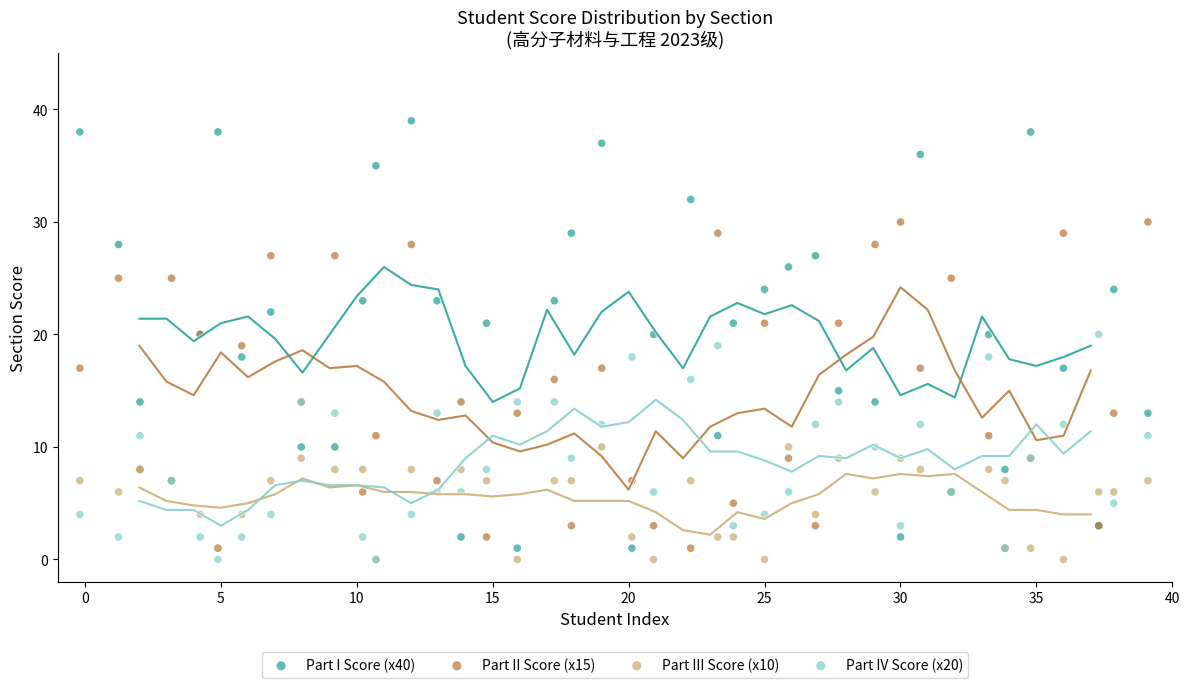

What are all the series names shown in the legend?

Part I Score (x40), Part II Score (x15), Part III Score (x10), Part IV Score (x20)